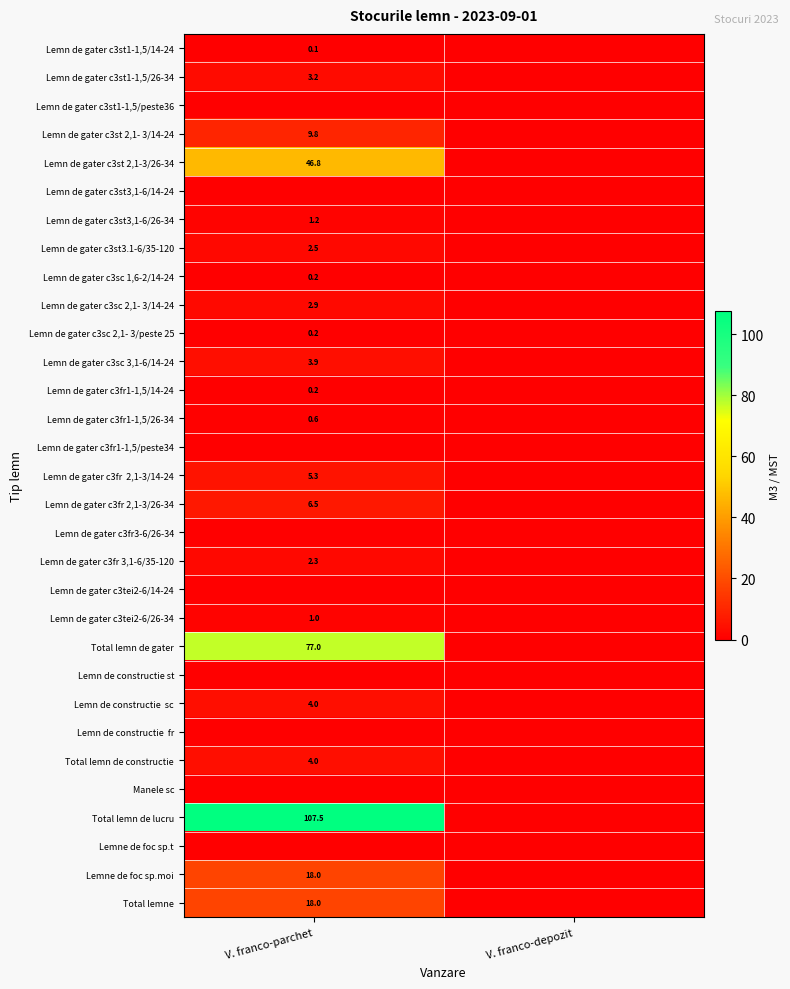

Is the value of Lemn de gater c3tei2-6/26-34 at V. franco-parchet greater than the value of Lemn de gater c3fr 3,1-6/35-120 at V. franco-parchet?

No